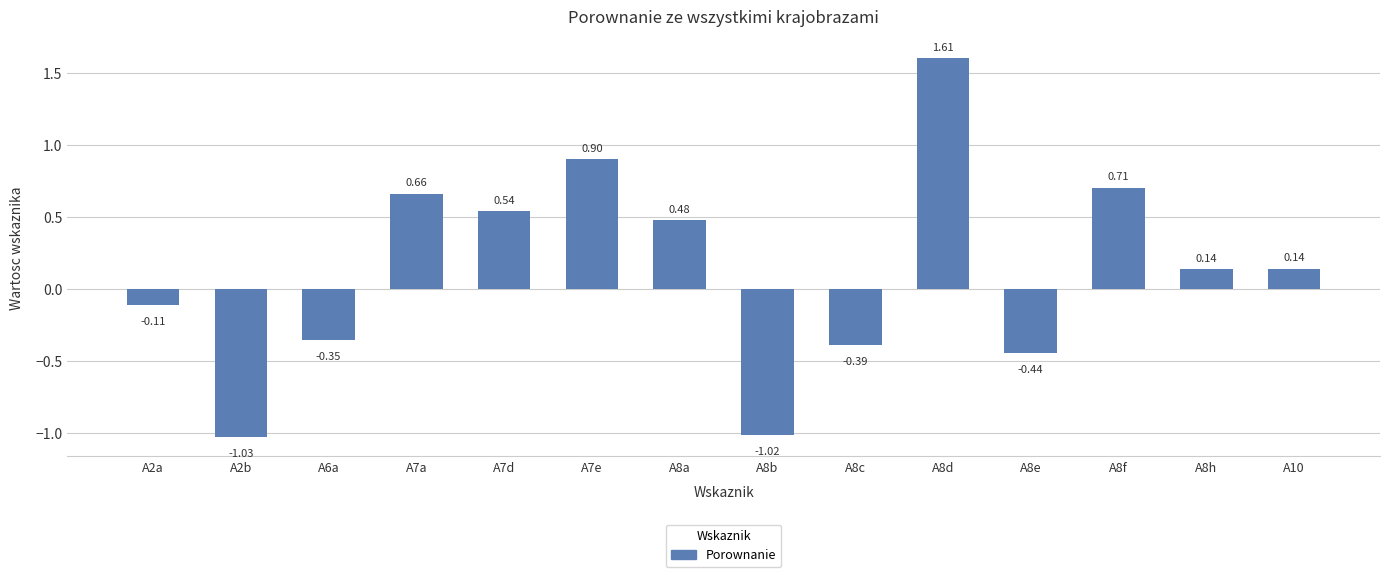

What is the label of the 8th bar from the right?

A8a